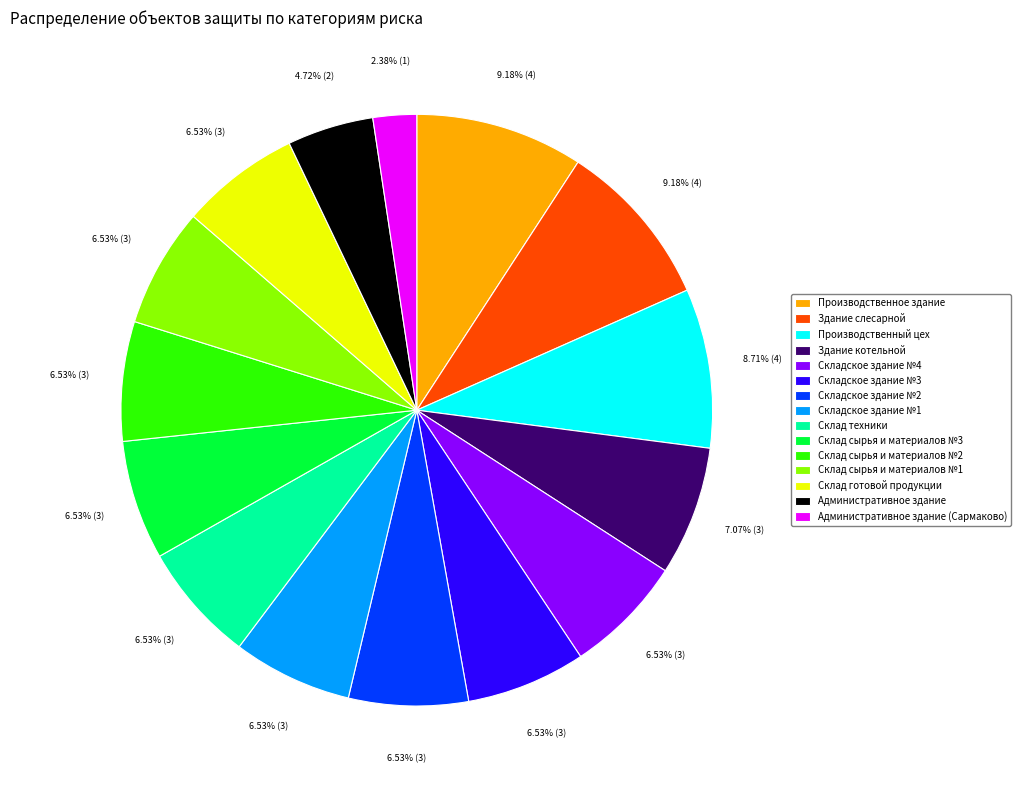

Combined, do Складское здание №2 and Складское здание №3 account for over 50%?

No